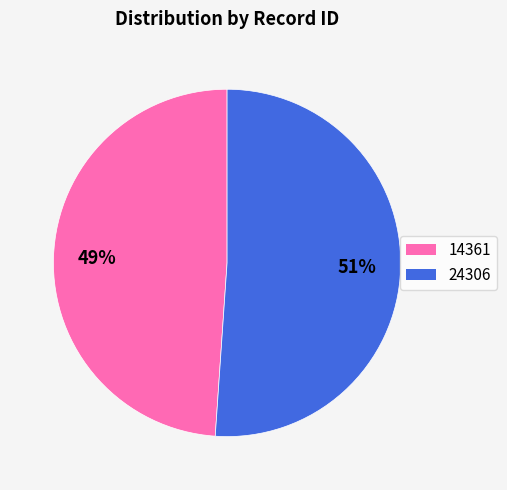

Which category has the biggest portion of the pie?

24306